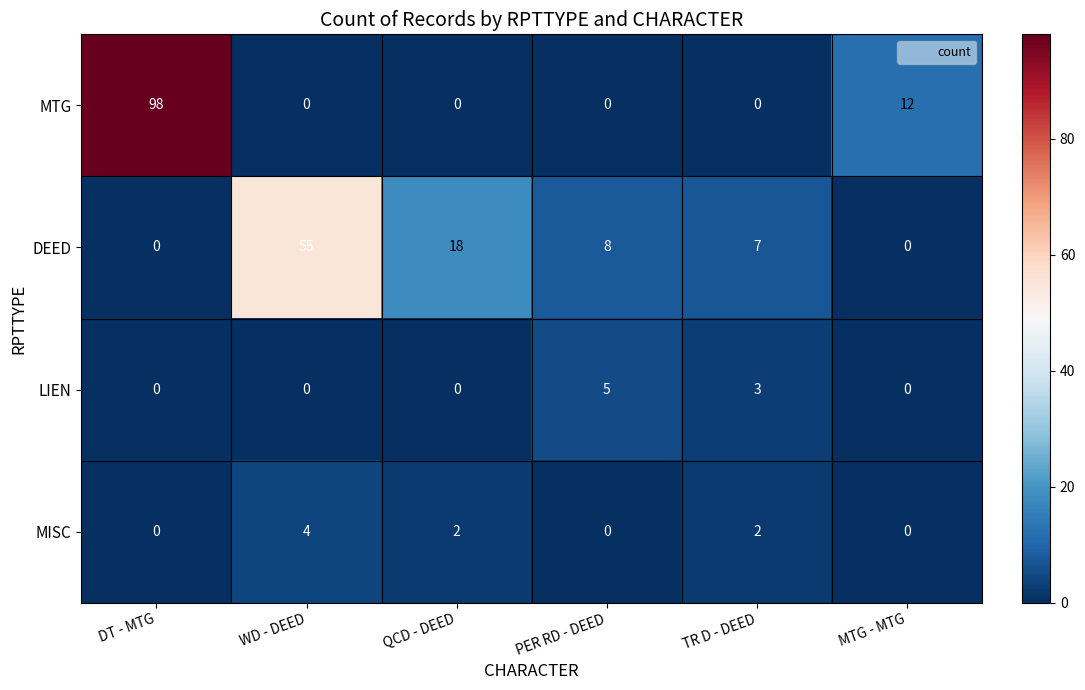

Between DT - MTG and QCD - DEED, which series saw the biggest shift?

MTG